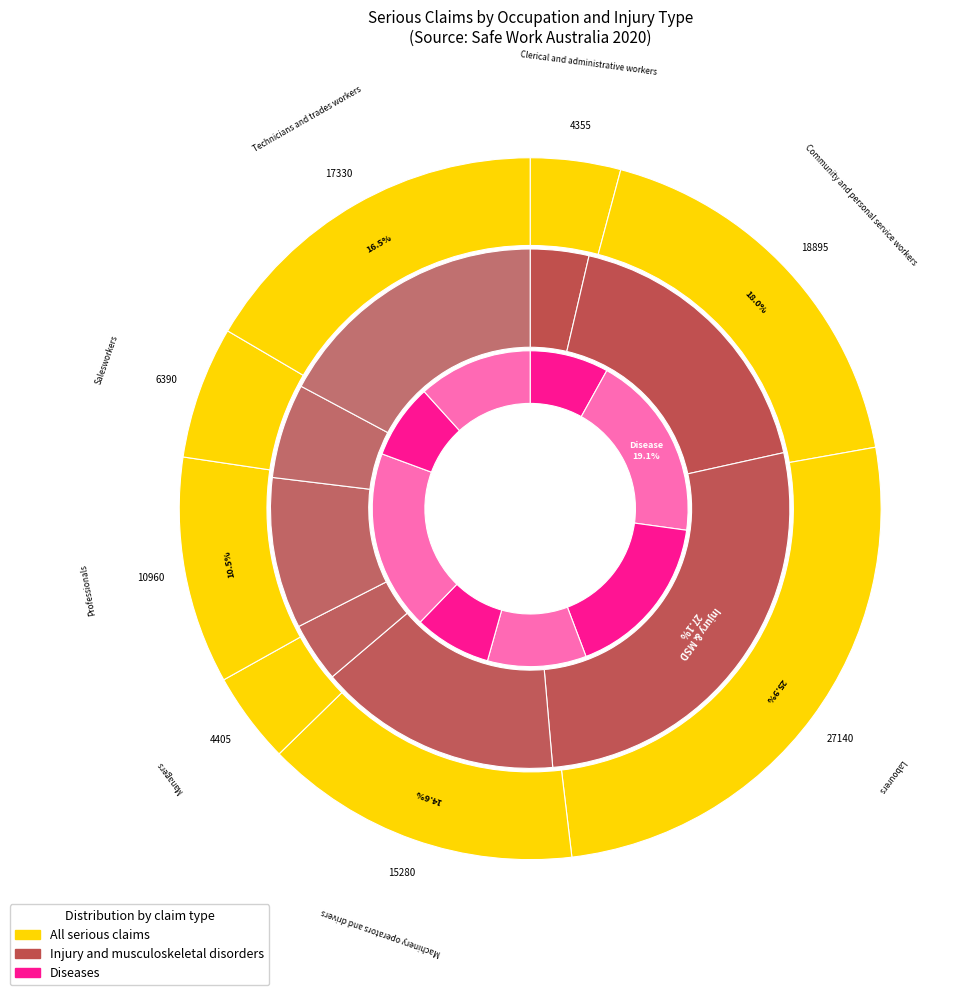

Between Professionals and Technicians and trades workers, which series saw the biggest shift?

Injury and musculoskeletal disorders